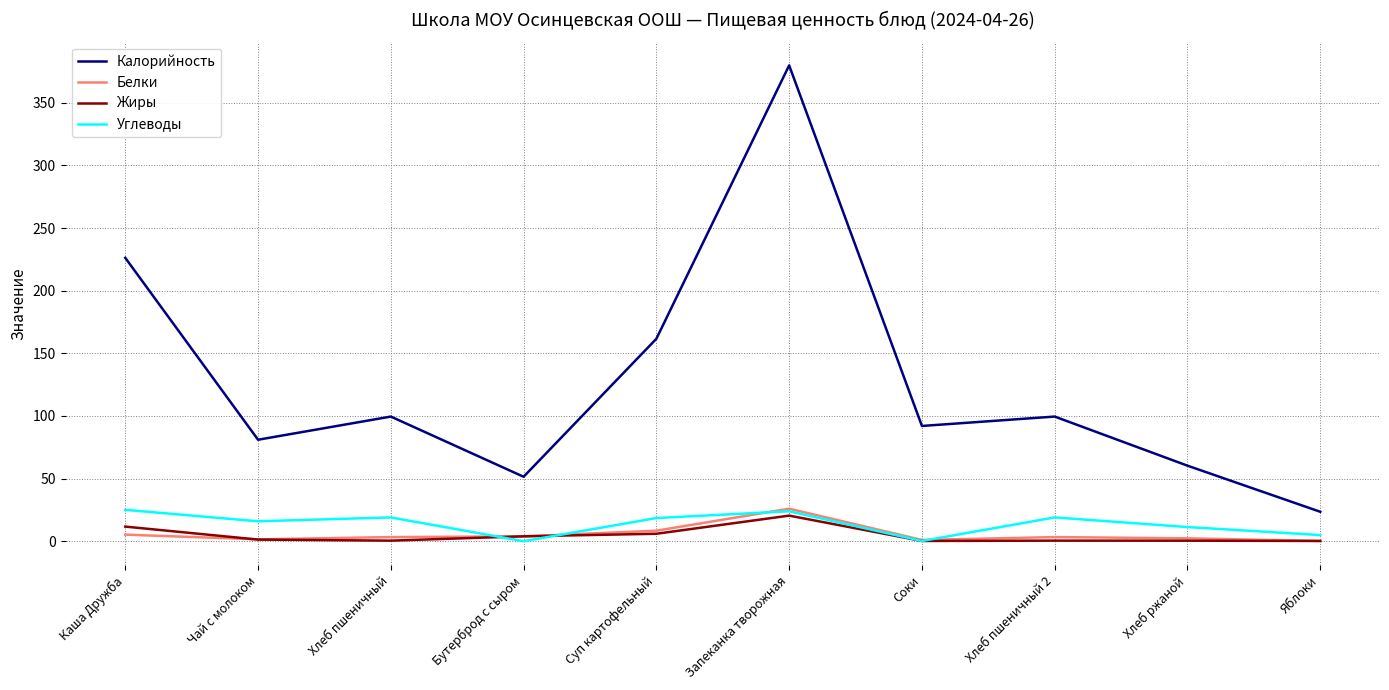

At which label is Калорийность closest to 201?

Каша Дружба